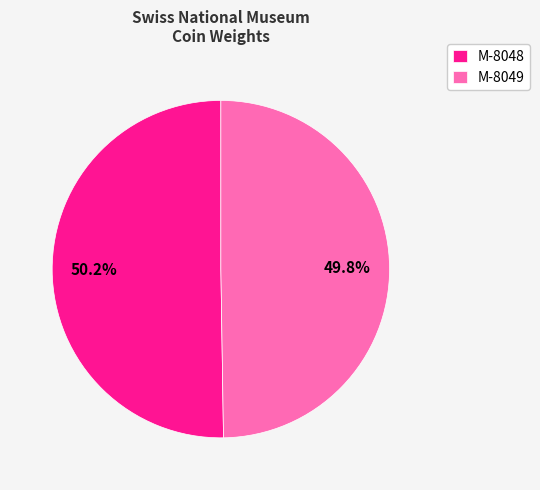

Combined, what portion of the pie is M-8049 and M-8048?

100.0%